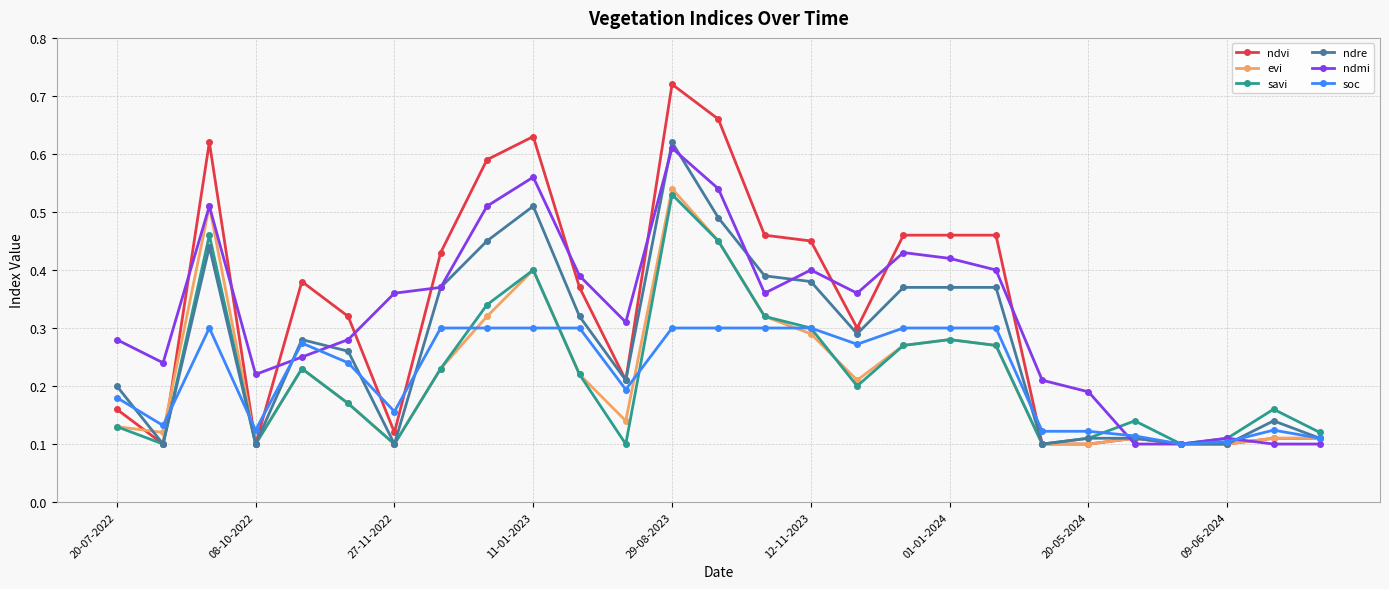

How many ndvi values are between 0 and 1?

27